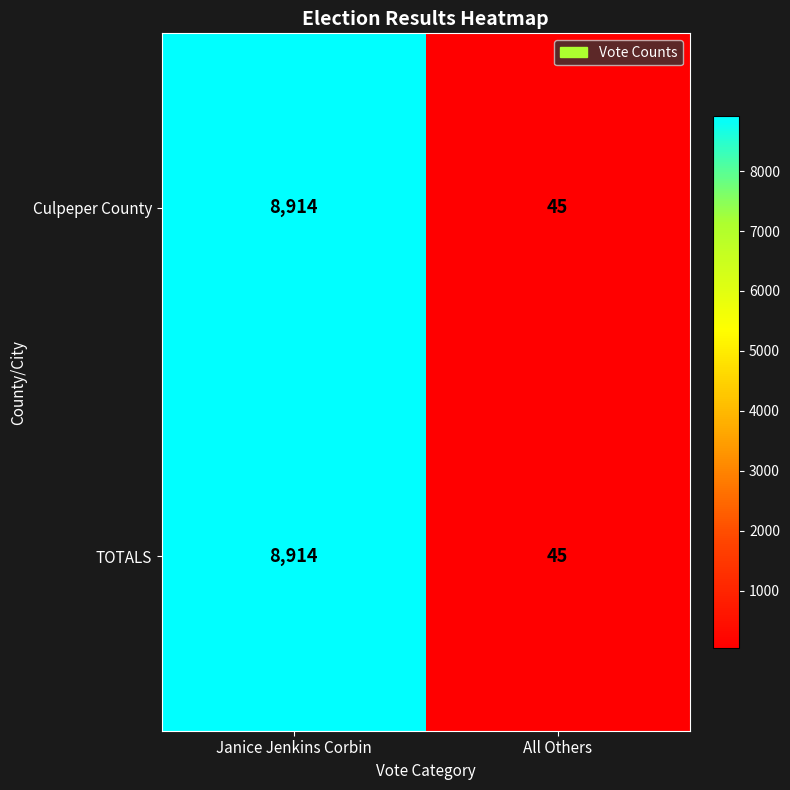

The TOTALS series shows 45 at All Others. True or false?

True